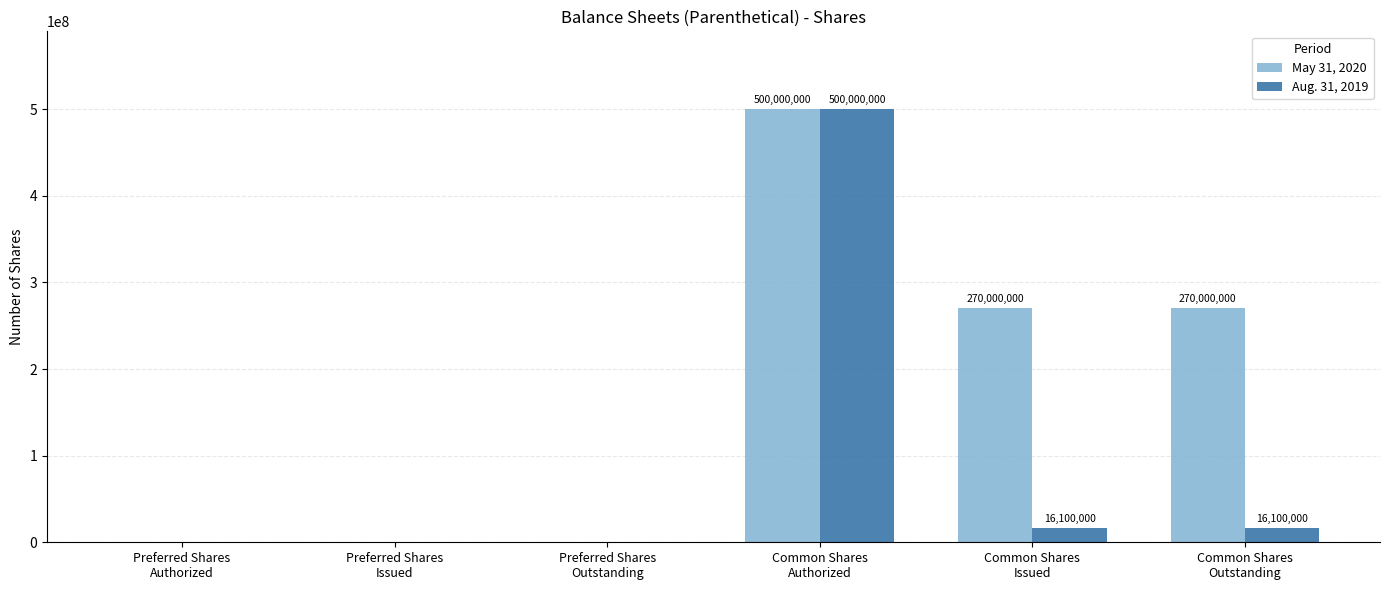

What is the greatest value displayed?

500000000